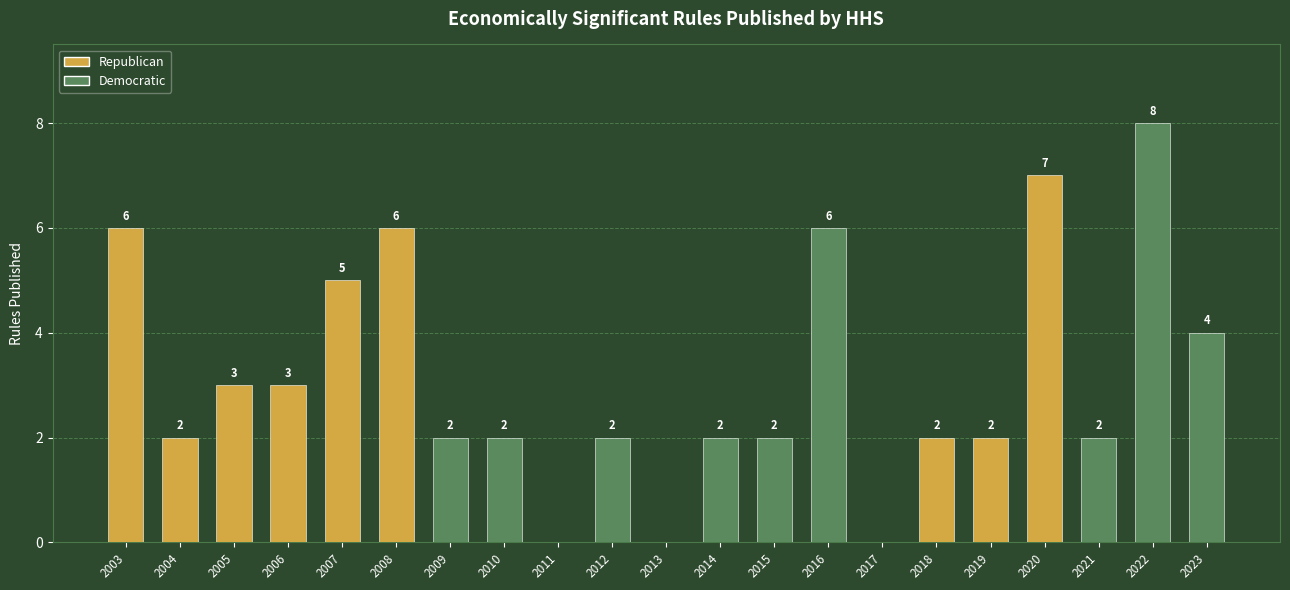

What is the sum of all values?

66